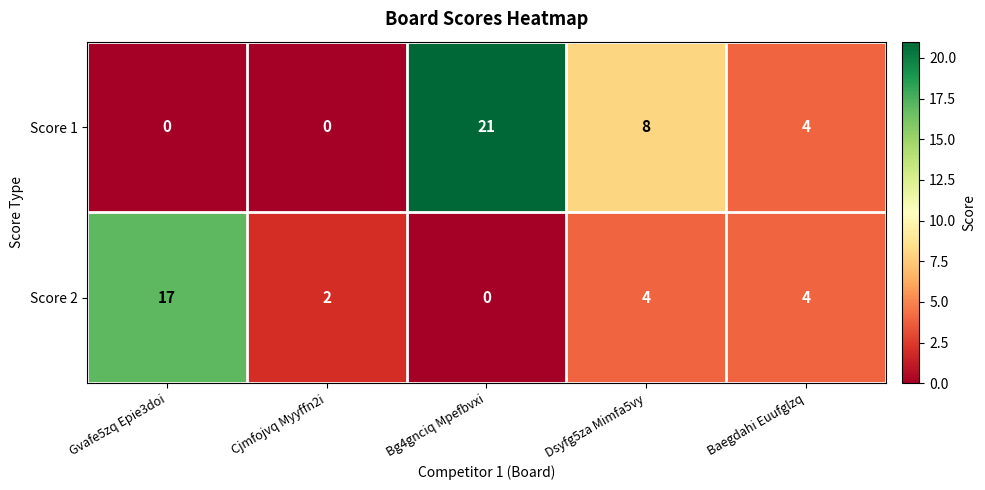

Rank the series by their maximum value, from lowest to highest.

Score 2, Score 1